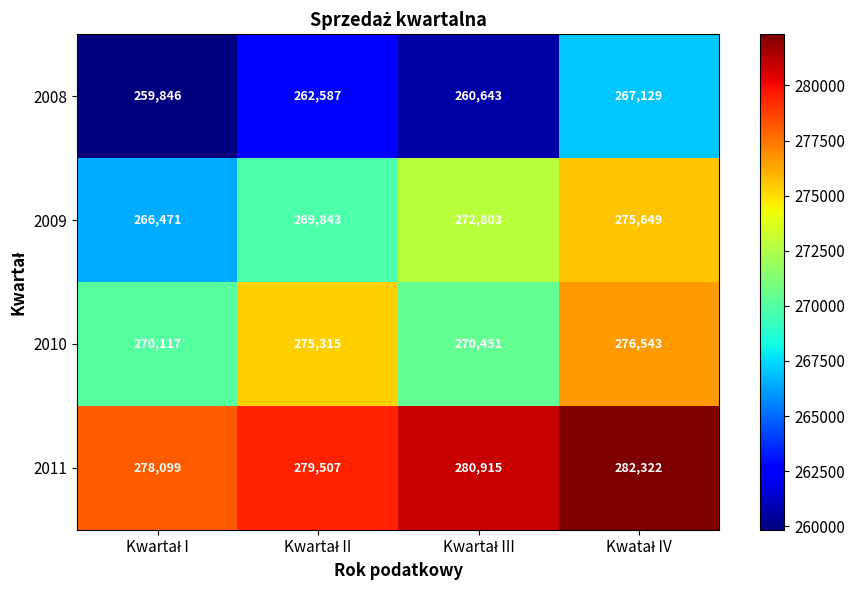

Count the 2011 values in the range 279507 to 282322.

3